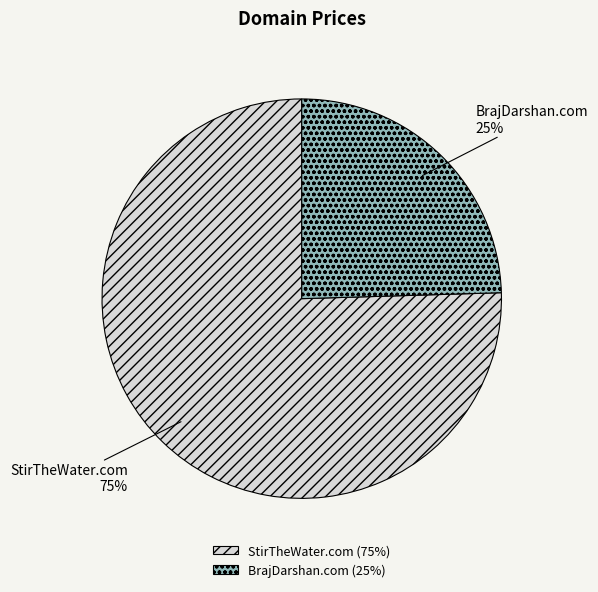

Which category has the biggest portion of the pie?

StirTheWater.com